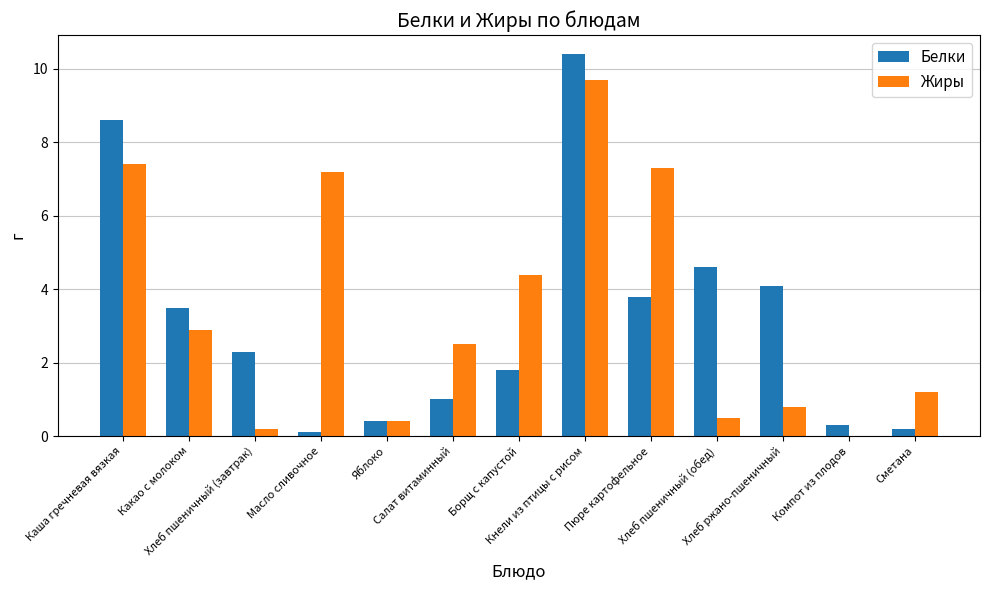

What value does the Жиры series have at Какао с молоком?

2.9